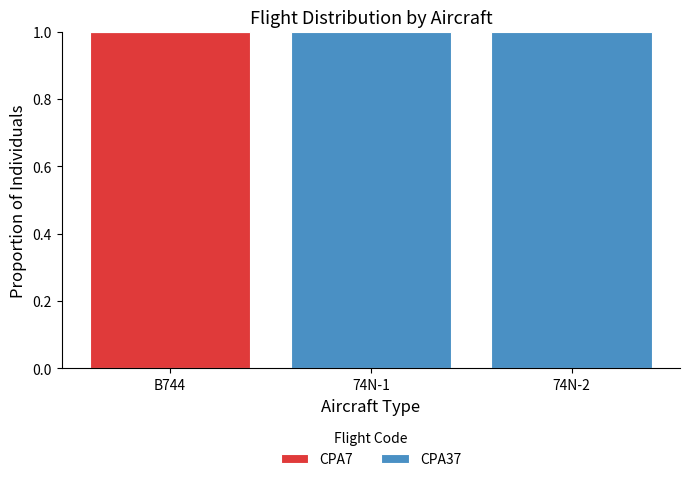

At which label does CPA7 reach its peak?

B744